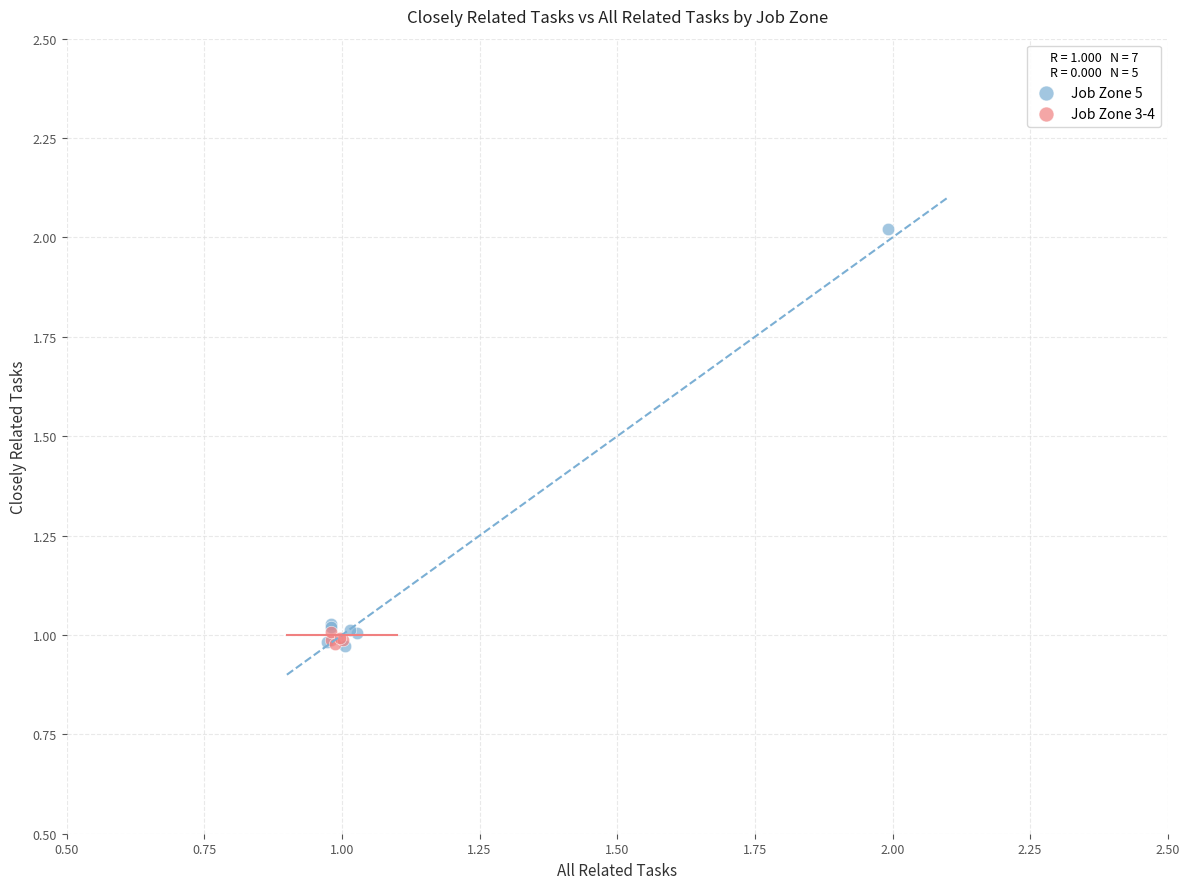

Which series has the widest spread of Y values?

Job Zone 5